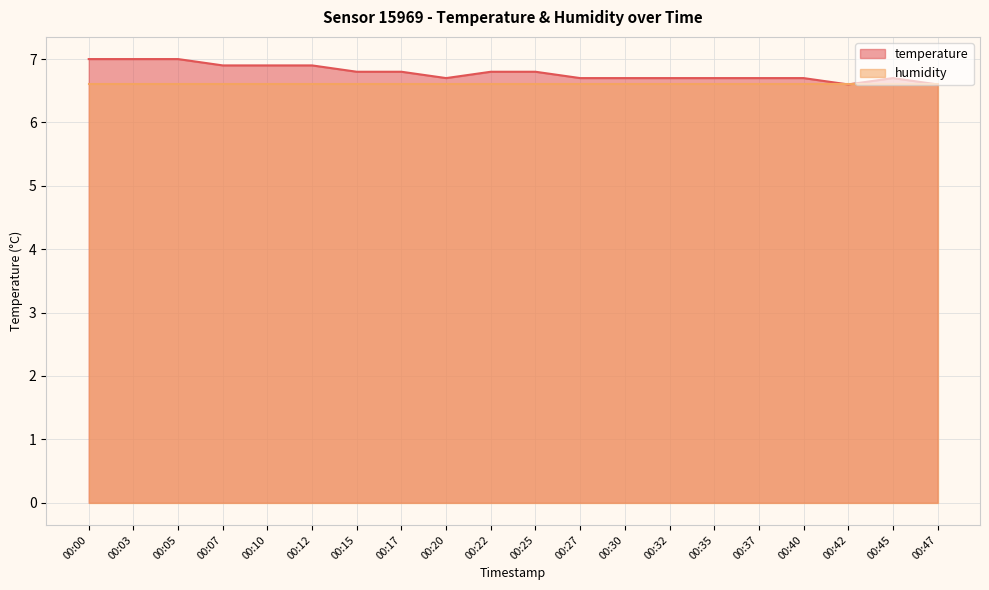

What is the value of the 4th point from the left?

6.9